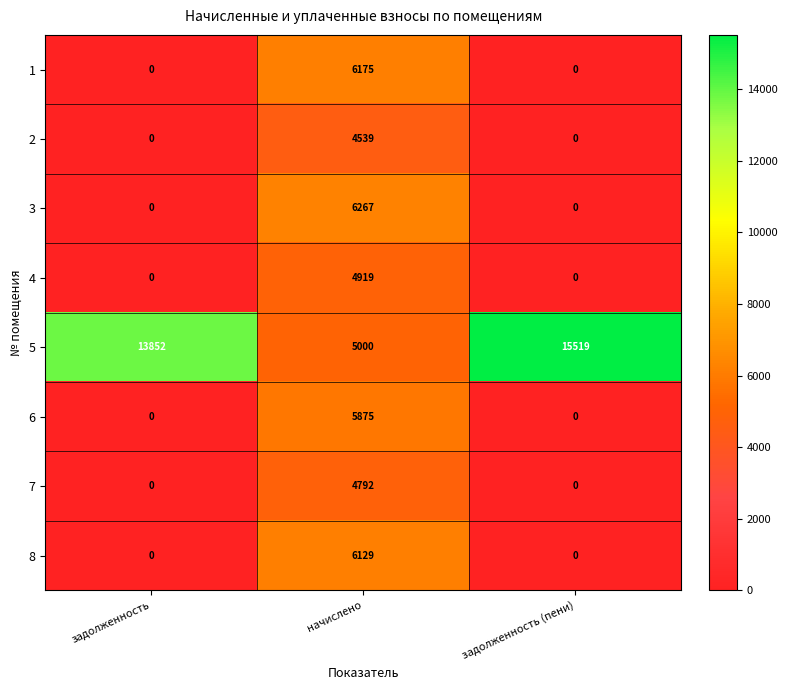

What is the maximum value for 8?

6129